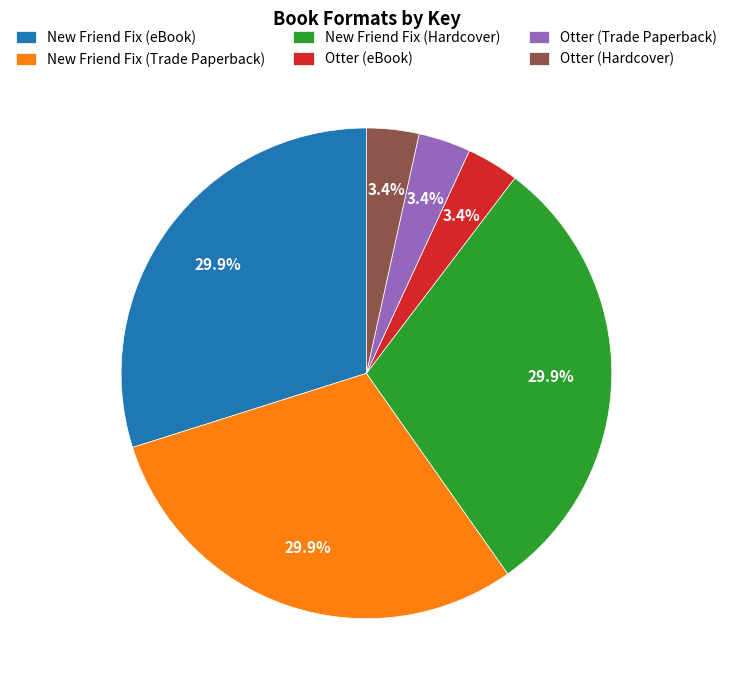

How many slices are in this pie chart?

6